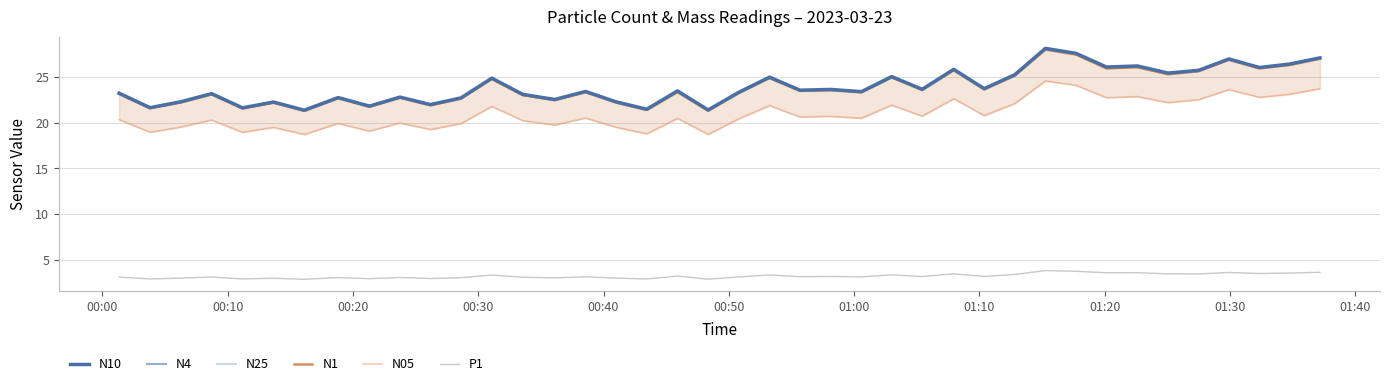

What is the difference between the second highest and minimum values in the N25 series?

6.2